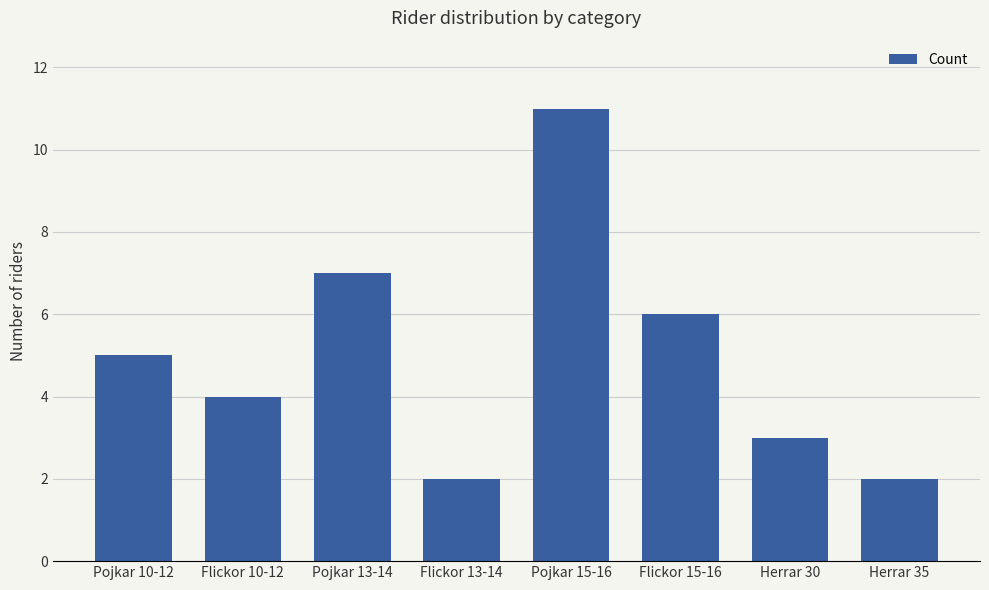

What is the difference between the values at Pojkar 15-16 and Pojkar 10-12?

6